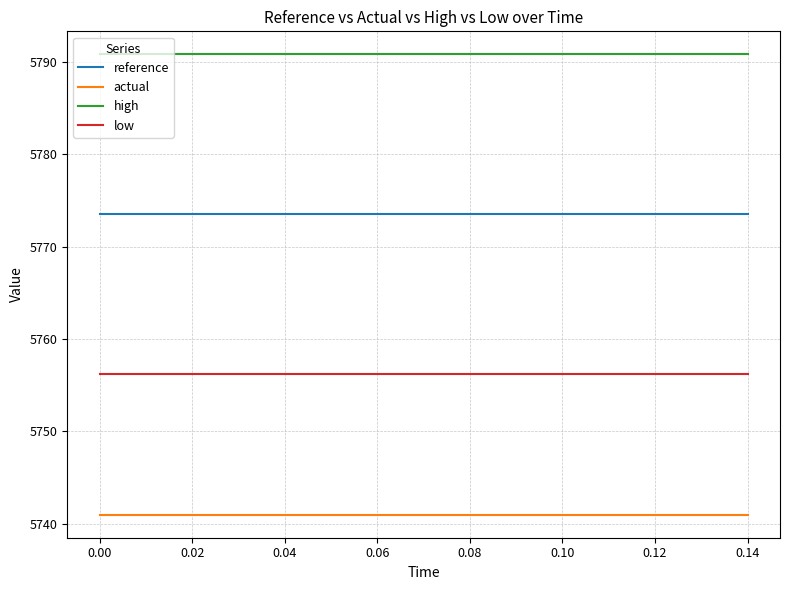

True or false: high and actual cross at least once.

False